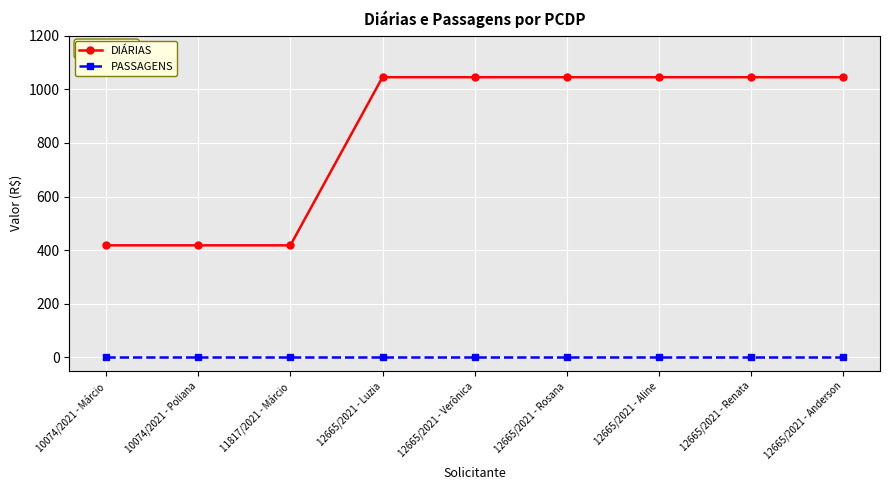

At which label does DIÁRIAS first exceed 1044?

12665/2021 - Luzia